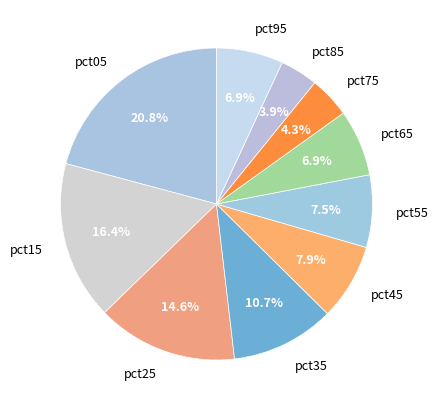

Is there a majority slice in this chart?

No